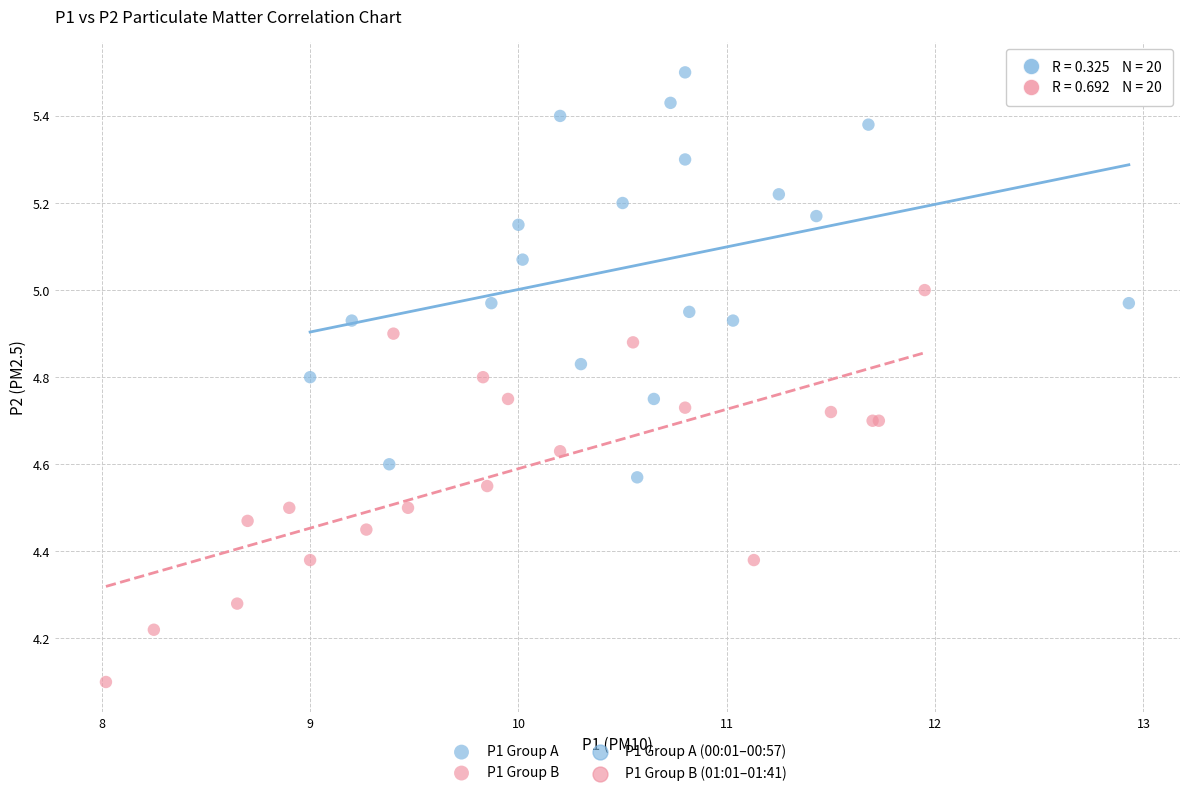

Which series reaches the maximum Y coordinate?

P1 Group A